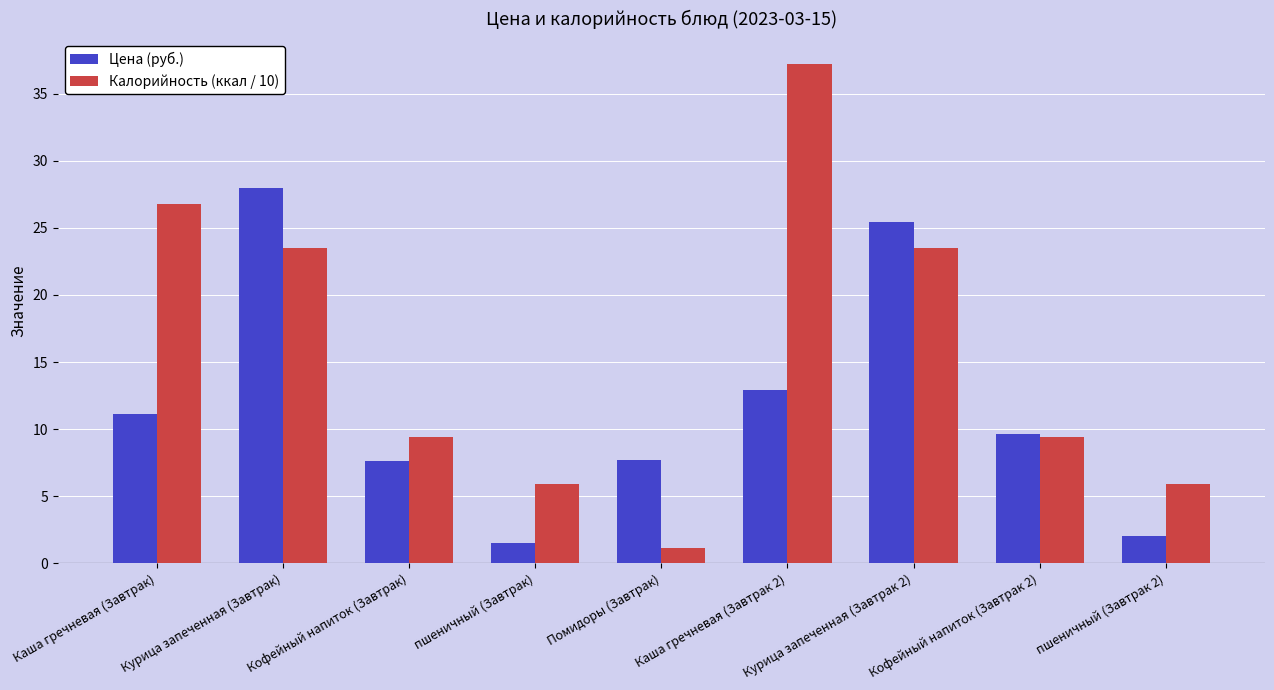

What is the difference between the second highest and second lowest values in the Цена (руб.) series?

23.5